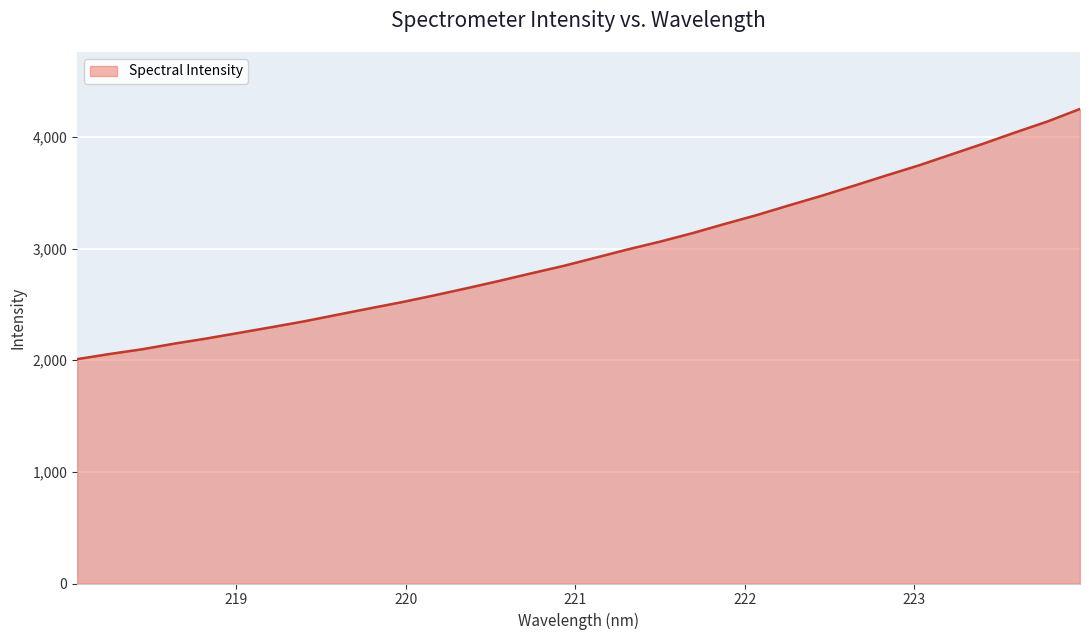

How many lines are shown in the chart?

1